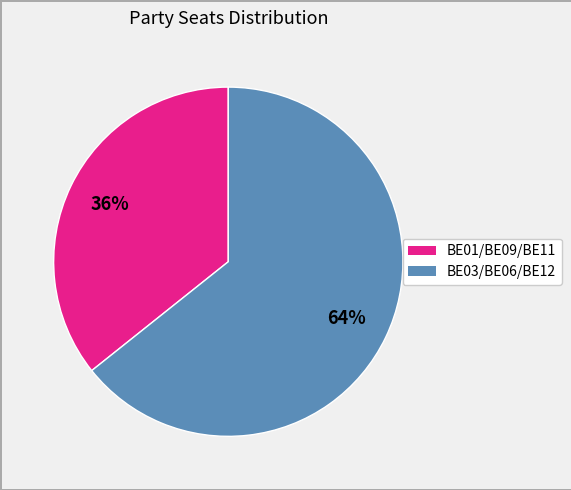

Is there a majority slice in this chart?

Yes